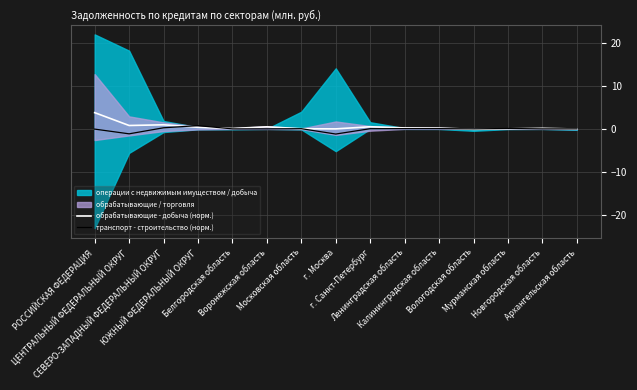

What is the difference between the maximum and minimum values in the транспорт - строительство (норм.) series?

2.0